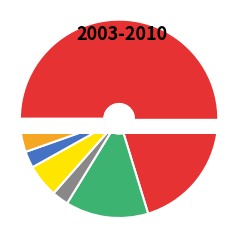

Is there a majority slice in this chart?

Yes